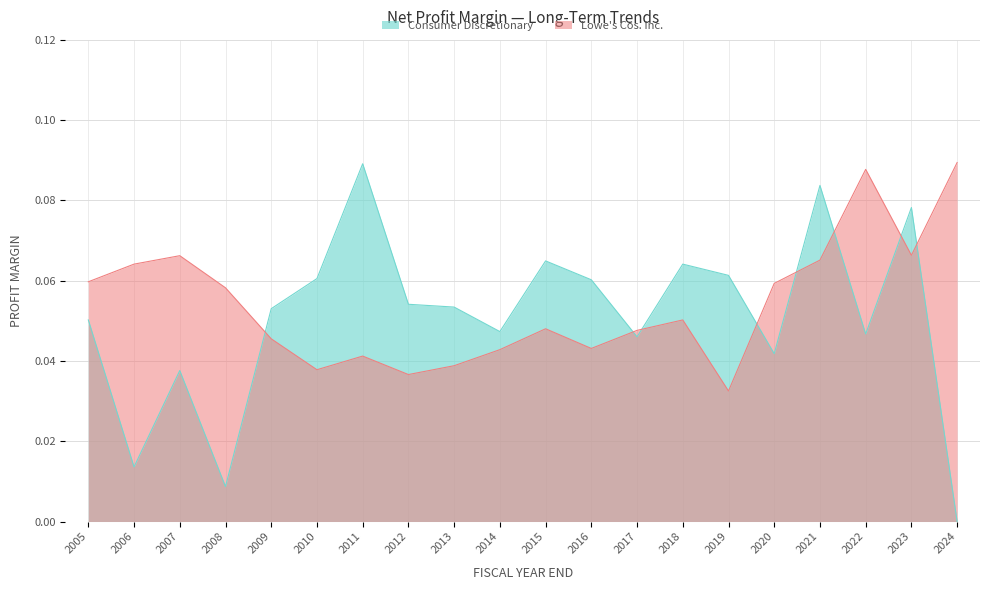

Count the number of categories in the chart.

20